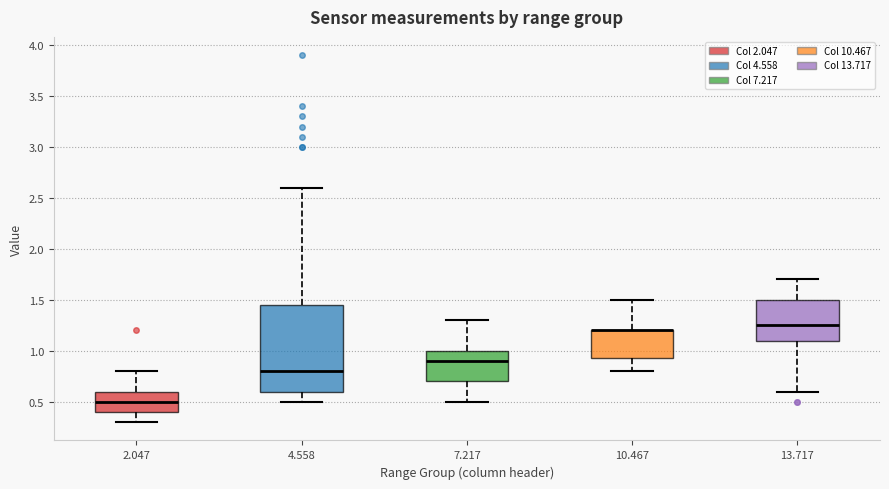

Where is the lower edge of the box at x = 13.717 on the y-axis? The values are not printed on the chart, so give them approximately, as read against the axis.

1.10